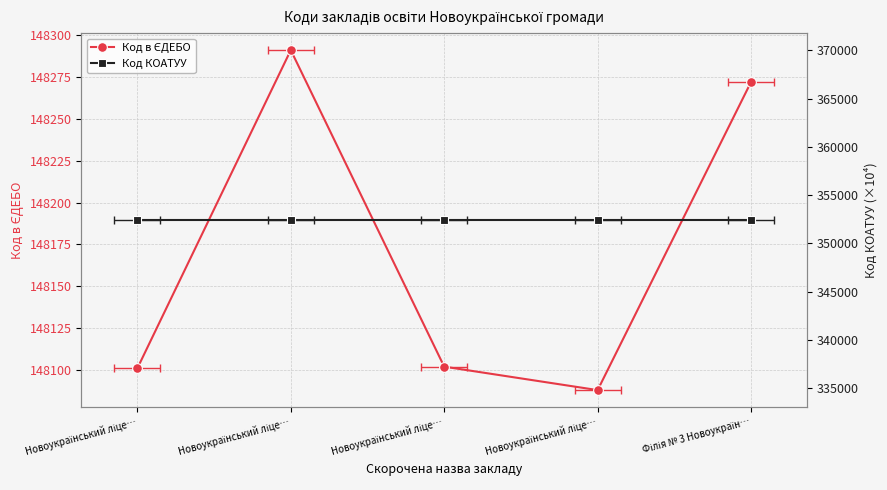

True or false: Код в ЄДЕБО has more than 2 interior local peaks.

False